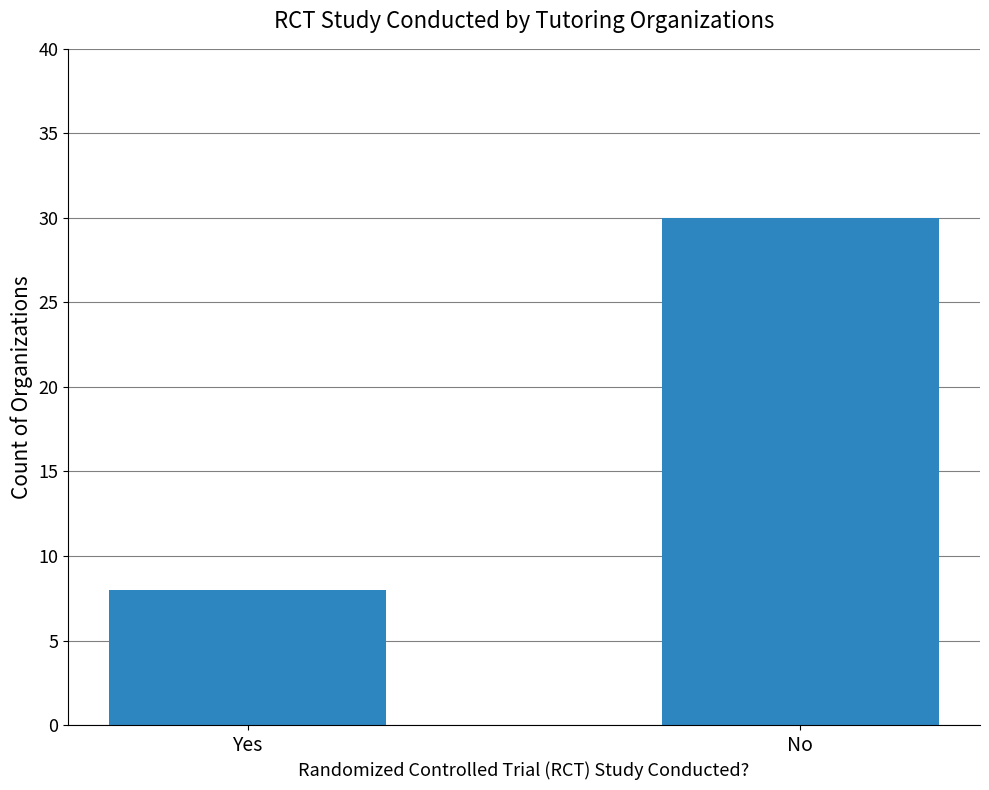

What is the value of the 2nd bar from the left?

30